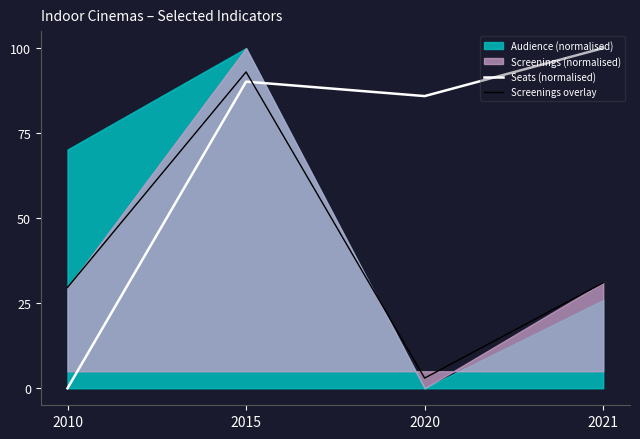

What is the average value of the Screenings overlay series?

39.2